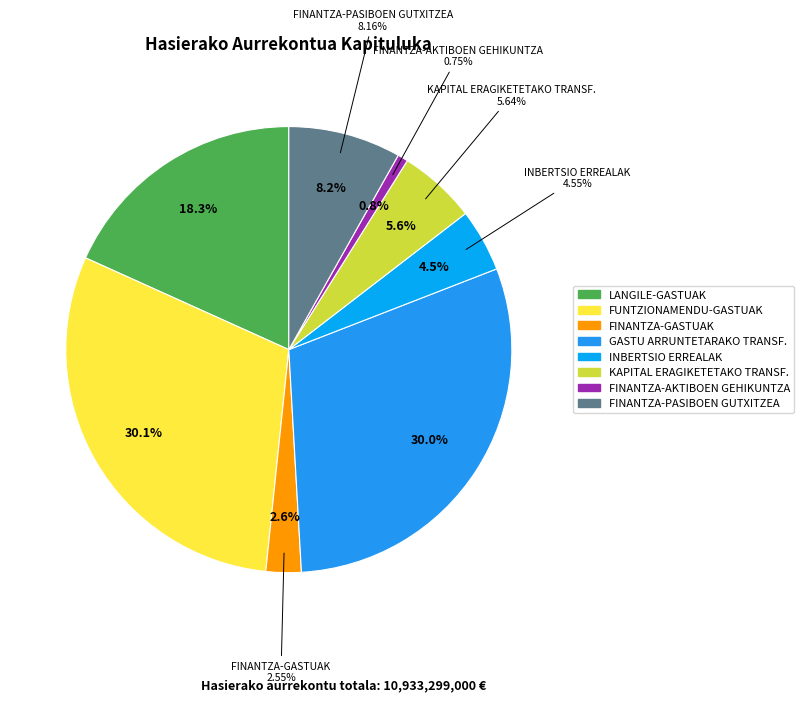

What percentage is the GASTU ARRUNTETARAKO TRANSF. slice, to the nearest percent?

30%